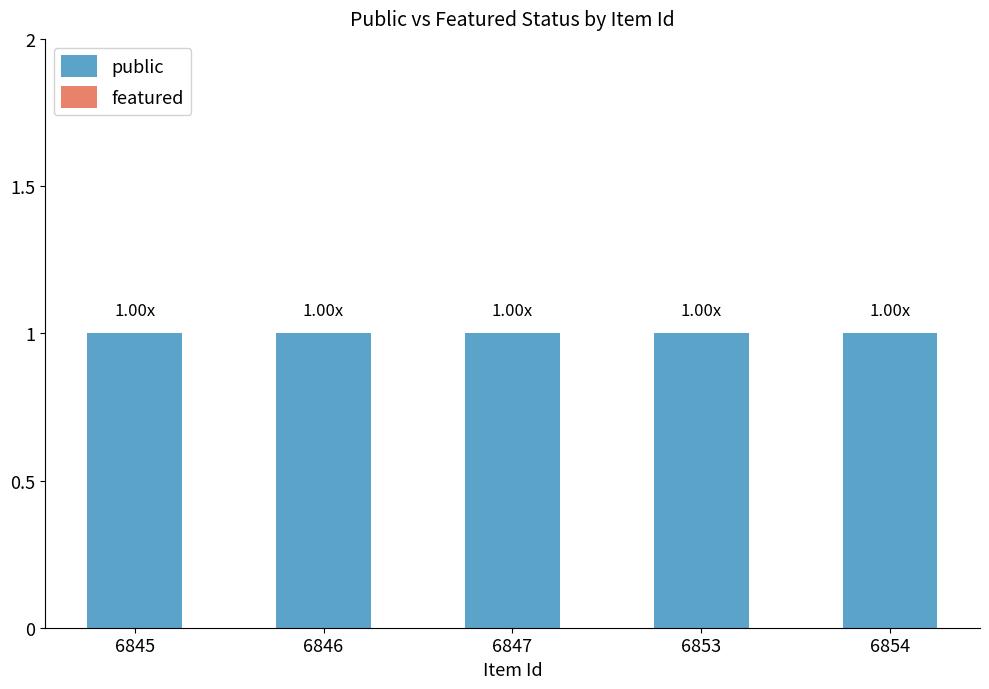

Which has a higher value, 6846 or 6853?

6846